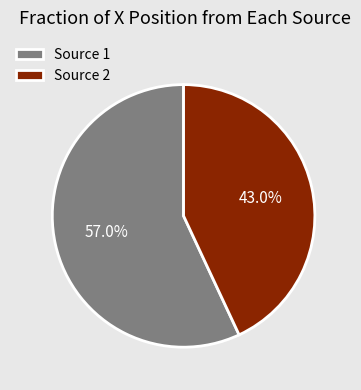

Between Source 2 and Source 1, which is larger?

Source 1